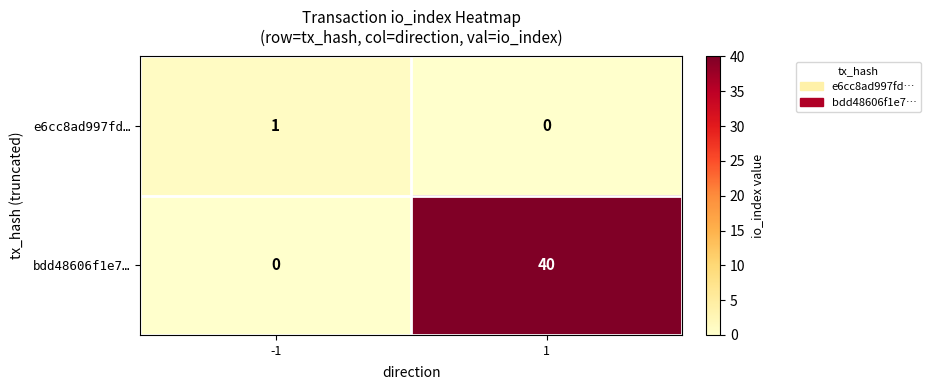

Is it true that bdd48606f1e7… equals 0 at -1?

True